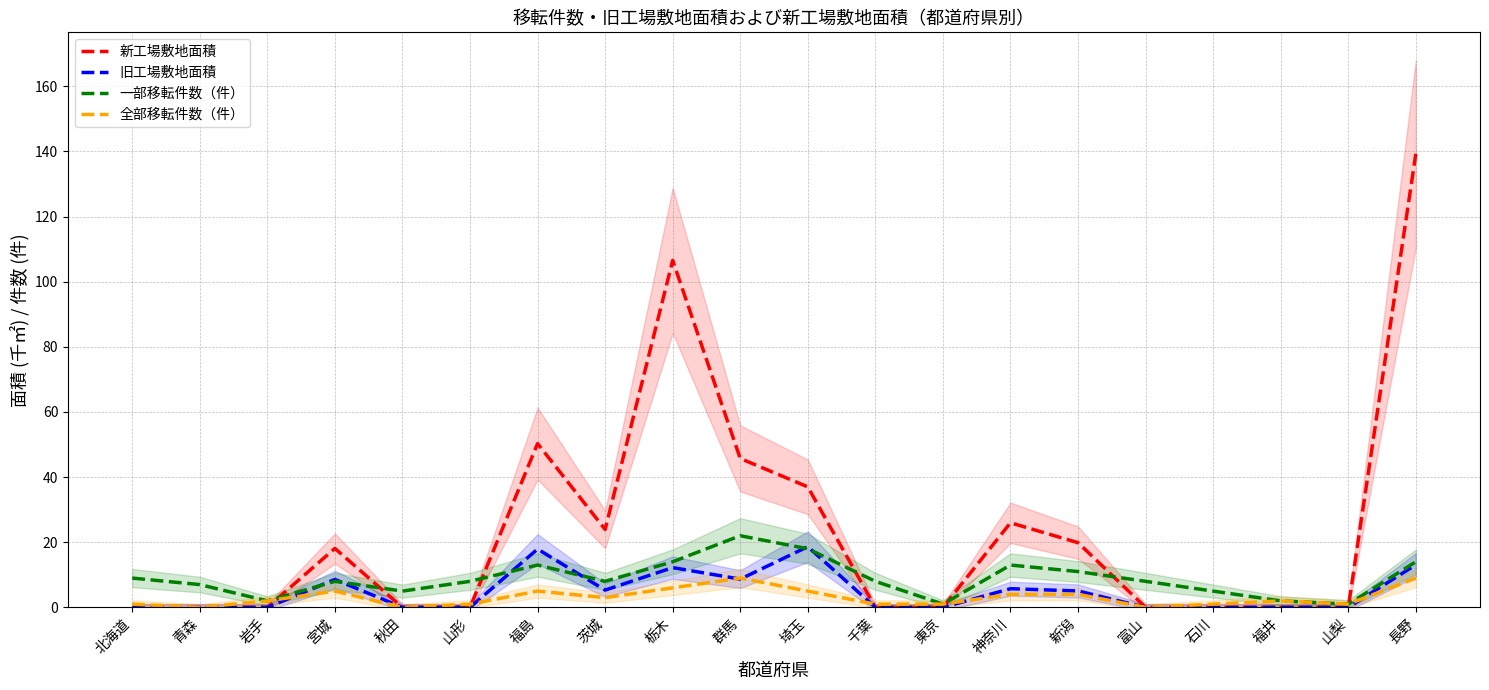

Is the value of 旧工場敷地面積 at 長野 greater than the value of 新工場敷地面積 at 宮城?

No